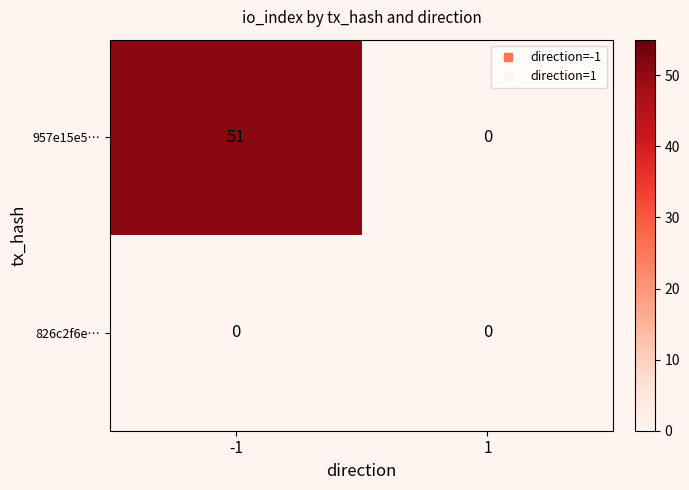

Reading right to left, what are all the values shown in this chart?

957e15e5…: 1=0	-1=51
826c2f6e…: 1=0	-1=0